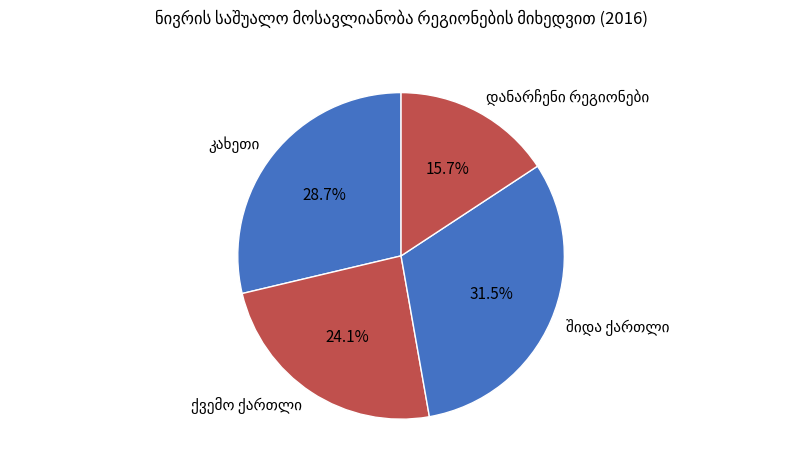

Does any single category account for the majority?

No